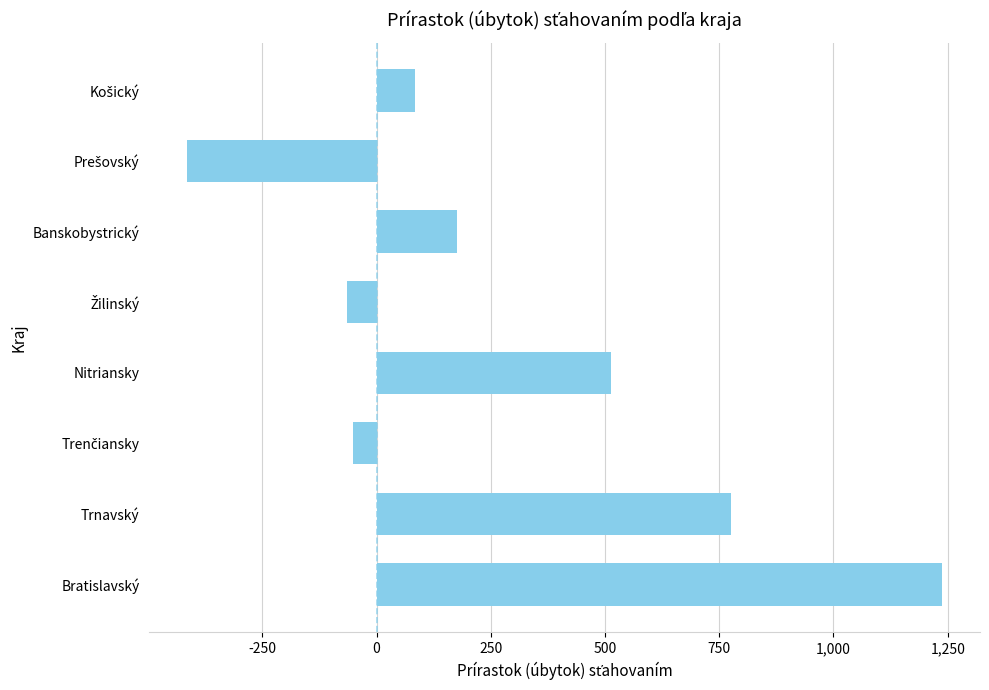

True or false: the data shows 212 at Trnavský.

False